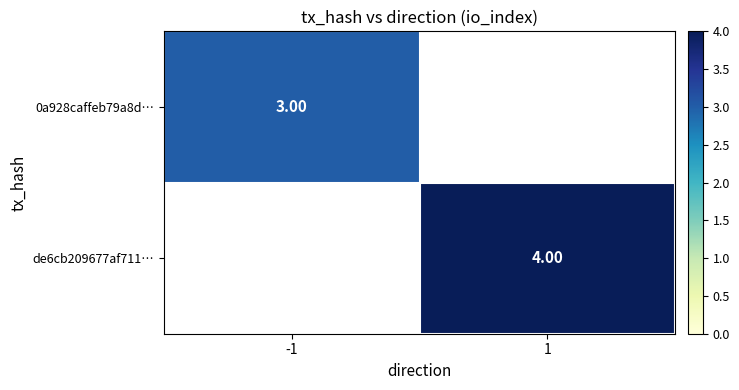

What is the minimum value shown in the chart?

3.0